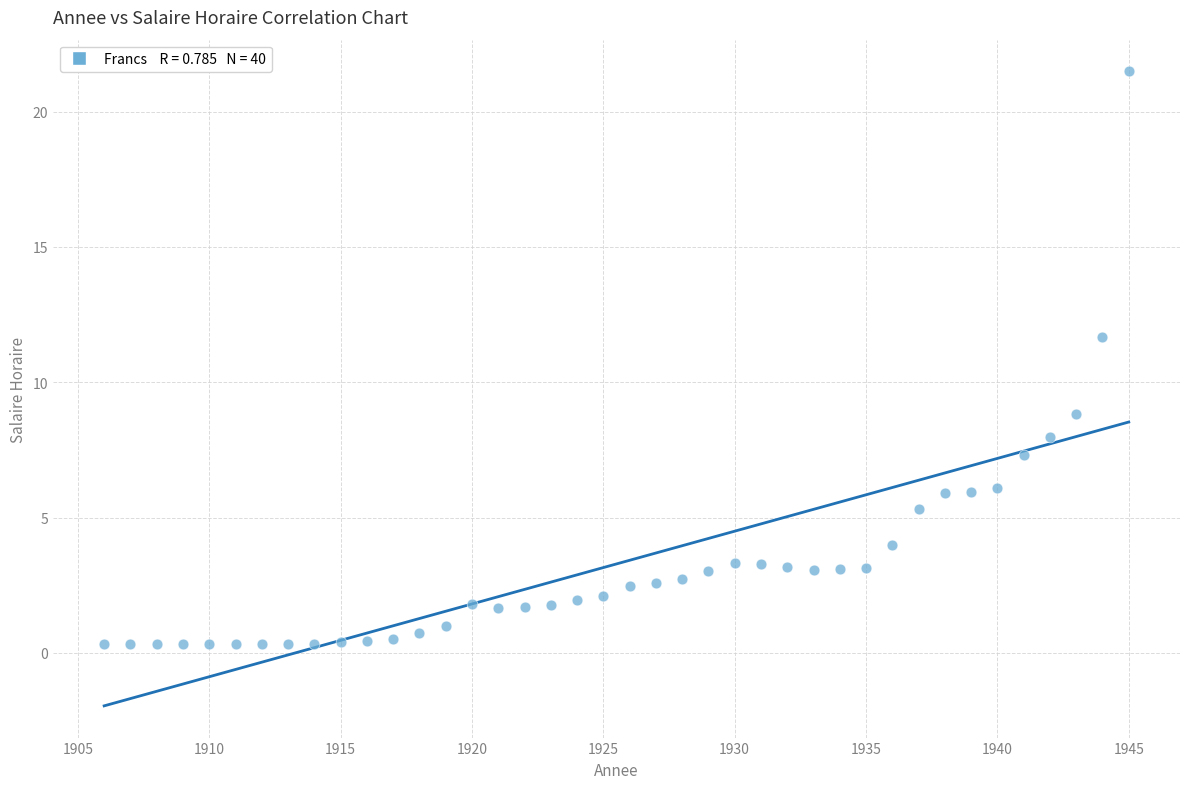

What is the range of X values (max minus min)?

39.0